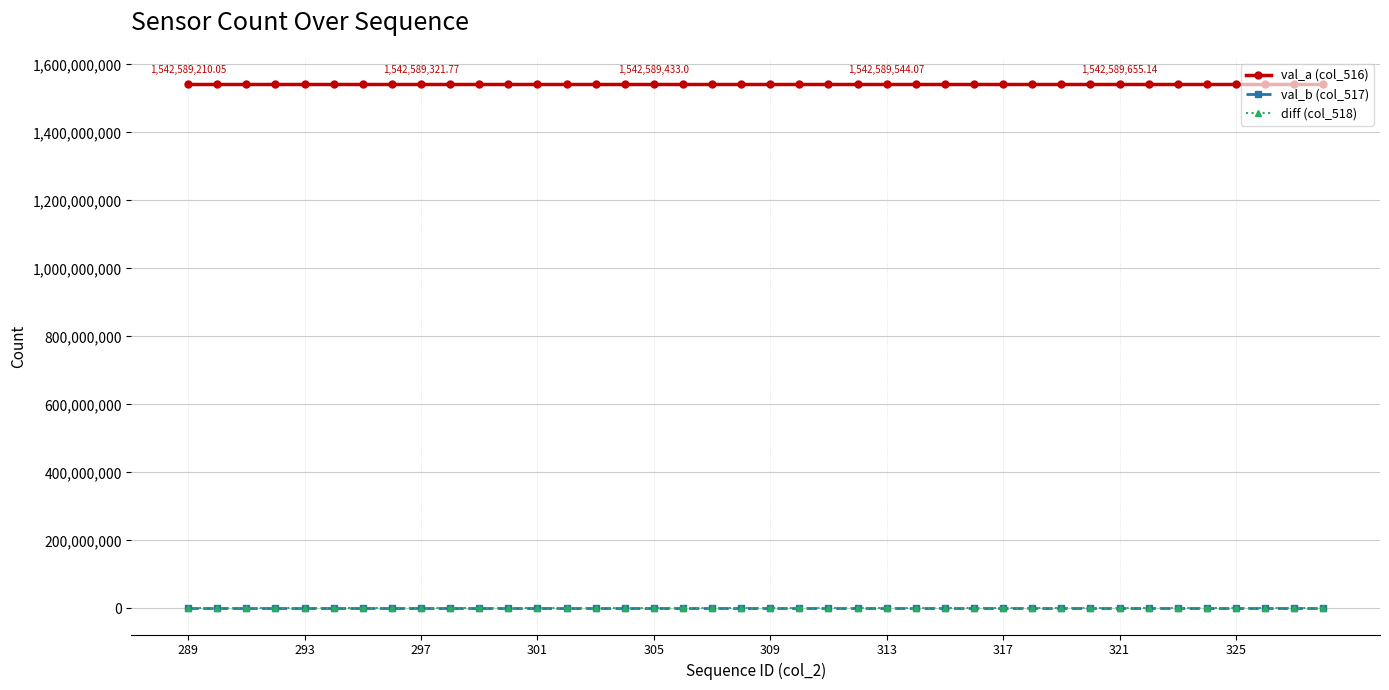

What is the value of the val_a (col_516) point at the 6th from the left?

1542589279.8